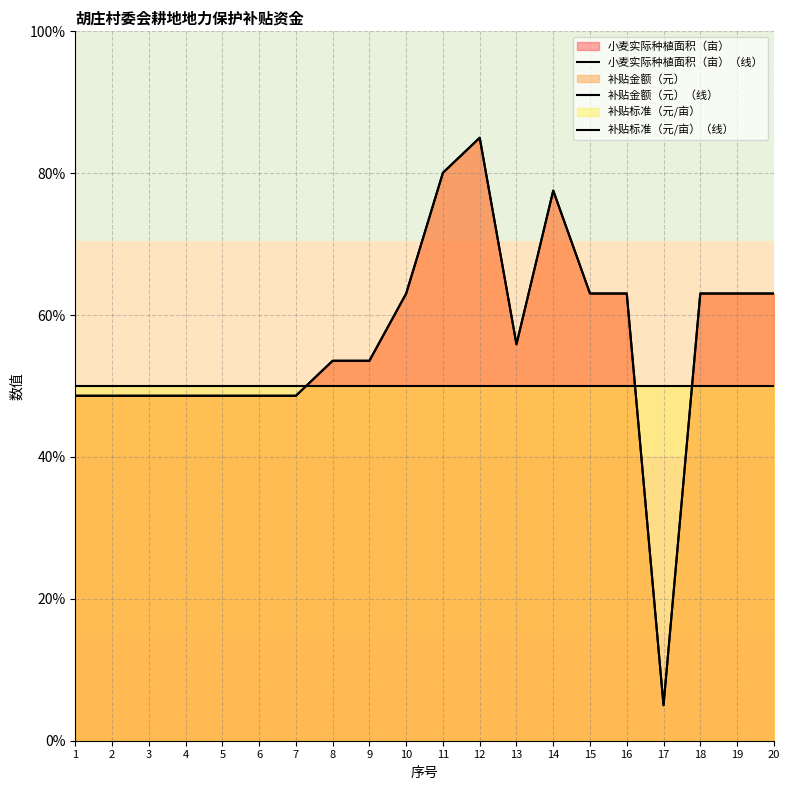

What is the spread (max minus min) of values at 18?

13.0